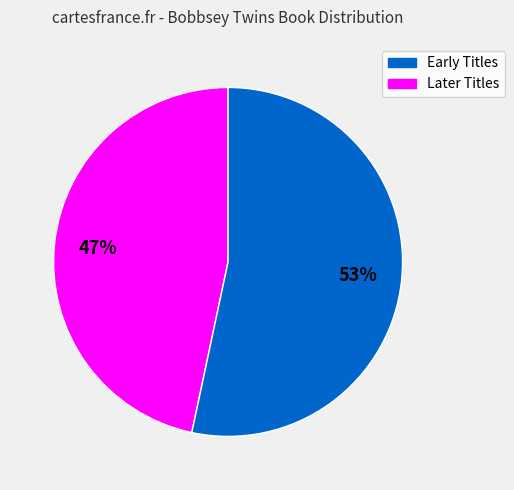

What is the largest slice in the pie chart?

Later Titles